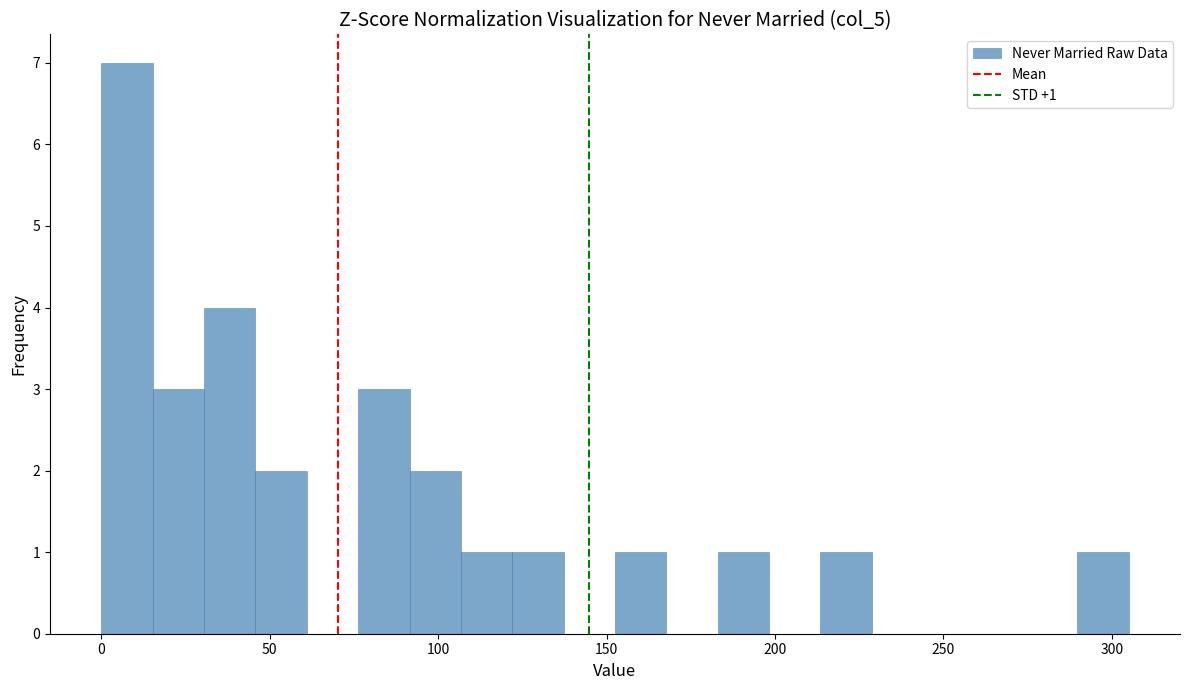

Around what value on the x-axis is the tallest bar? Give the approximate position of its centre, as read against the axis.

10